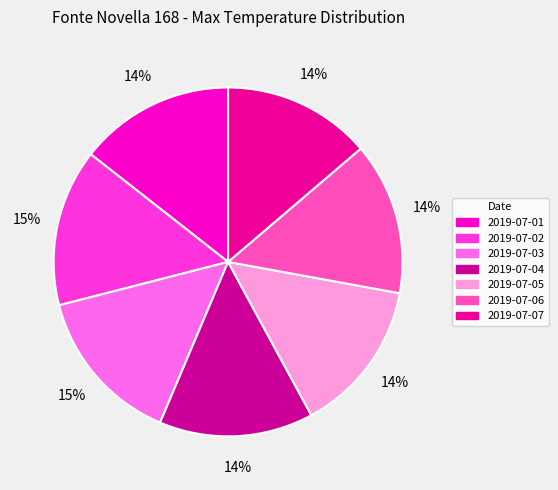

Count the number of slices in the pie.

7